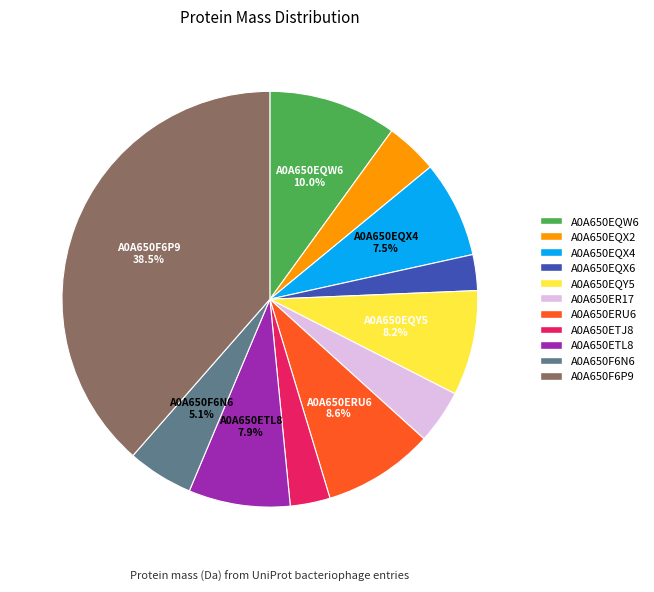

To the nearest percent, what is the average slice percentage?

9%